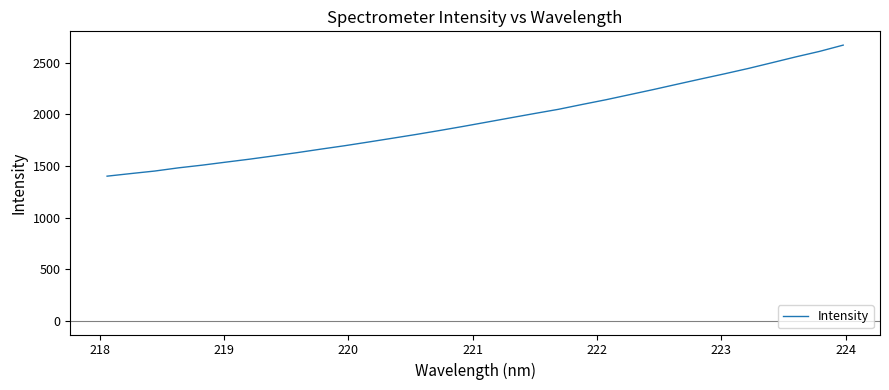

Reading left to right, transcribe all the data shown in this chart.

1402.0	1427.1	1451.5	1482.5	1508.8	1538.1	1566.9	1598.2	1630.1	1664.3	1697.3	1733.1	1769.5	1806.3	1845.0	1885.1	1926.7	1968.6	2009.9	2050.4	2097.4	2143.1	2192.5	2242.0	2293.6	2344.6	2394.7	2446.6	2502.4	2558.7	2611.9	2672.9